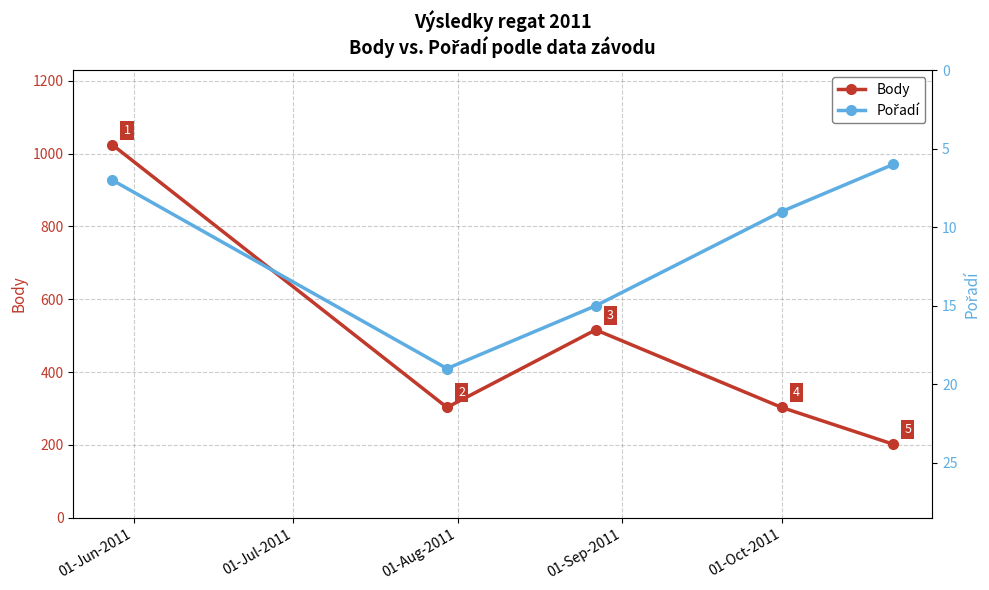

How many interior local peaks does the Body series have?

1